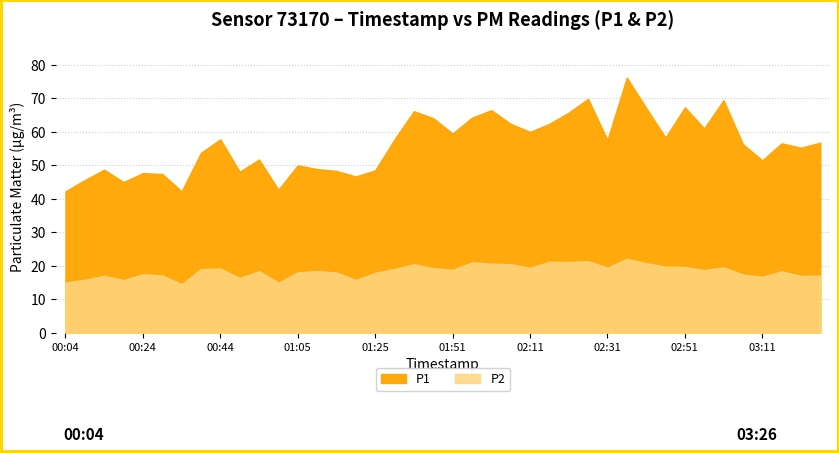

What is the label of the 22nd point from the left?

01:56